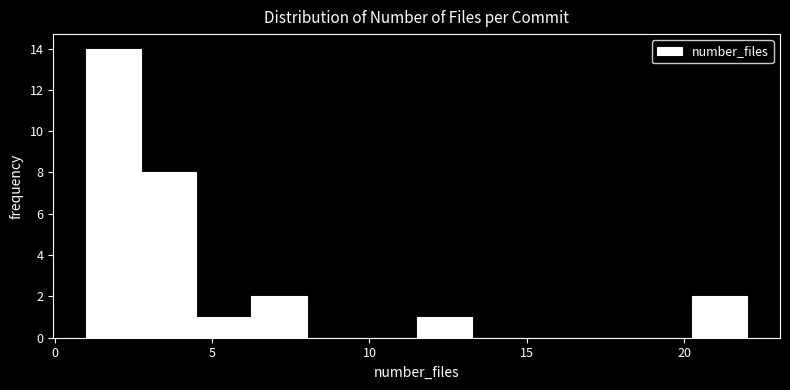

Read against the x-axis, roughly where is the centre of the tallest bar?

2.0